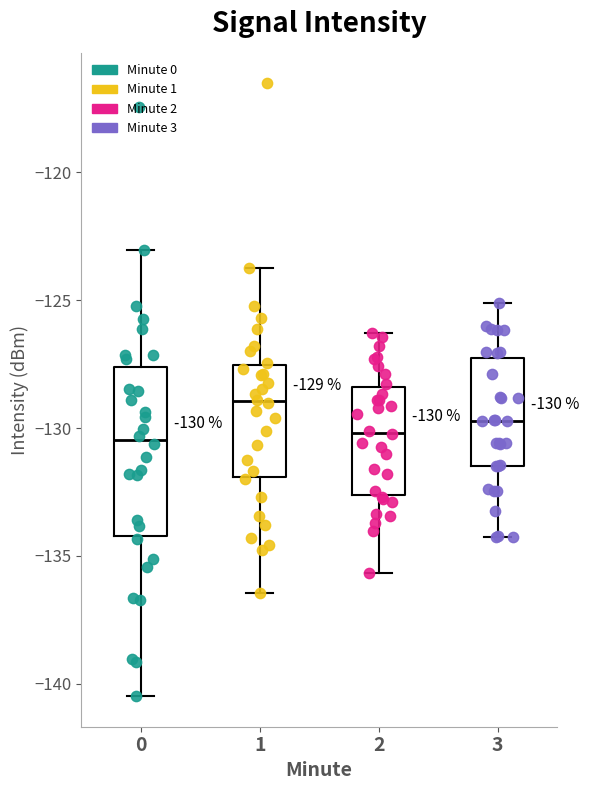

Comparing the boxes themselves (not the whiskers), which one is the tallest?

0